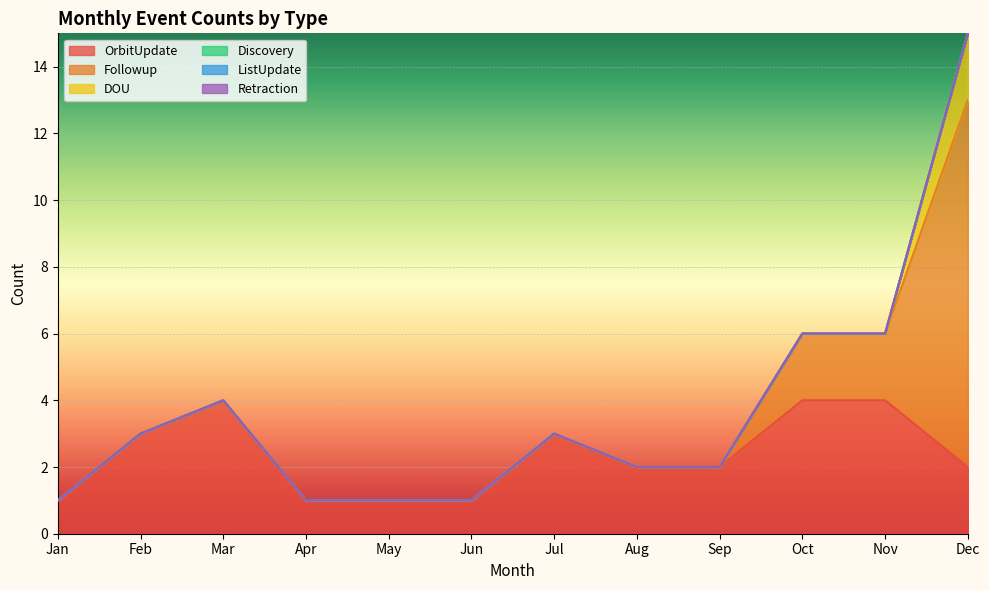

Count the OrbitUpdate values in the range 1 to 4.

12